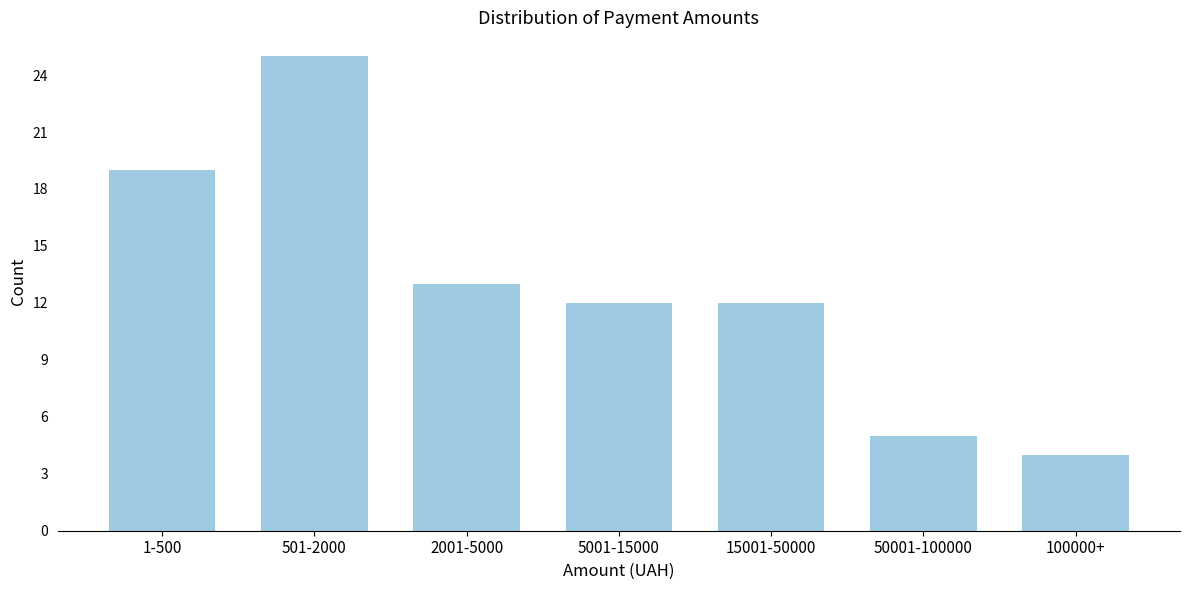

Reading left to right, list all the values displayed in this chart.

19	25	13	12	12	5	4